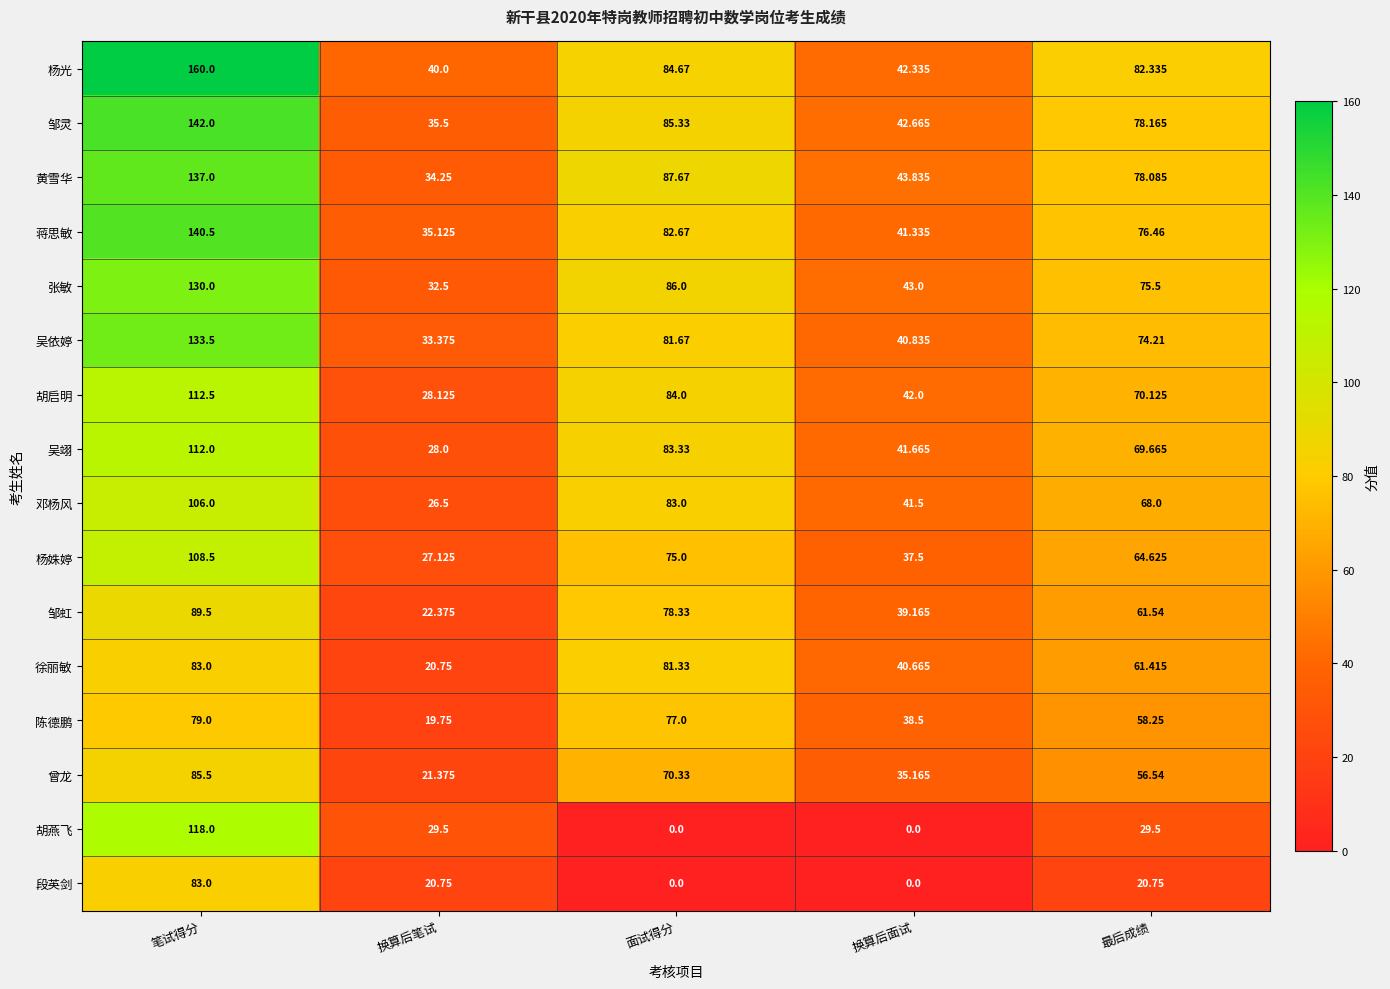

List the labels in order of 徐丽敏 value, largest first.

笔试得分, 面试得分, 最后成绩, 换算后面试, 换算后笔试